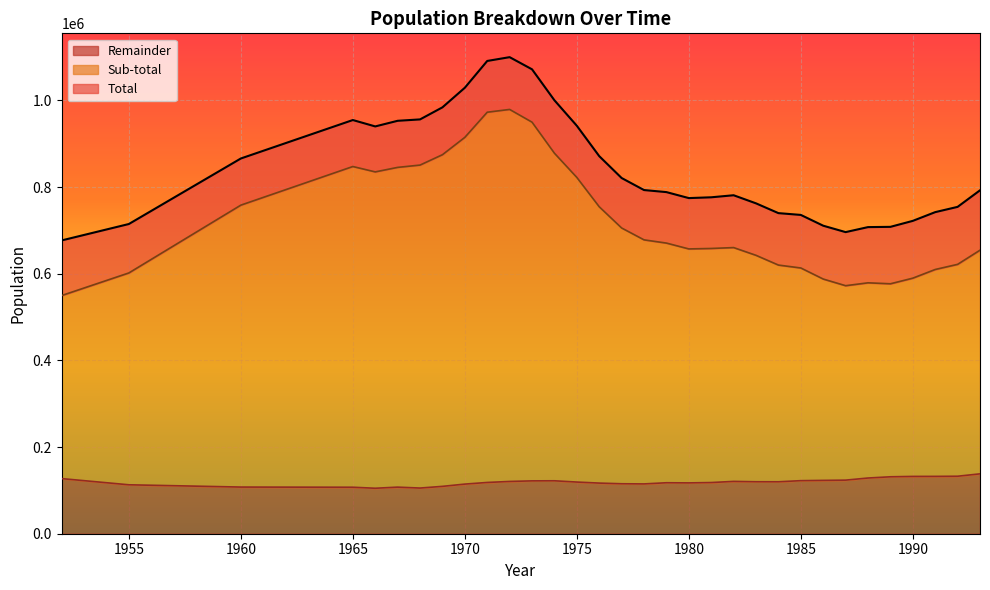

True or false: Sub-total has more than 1 interior local peaks.

True